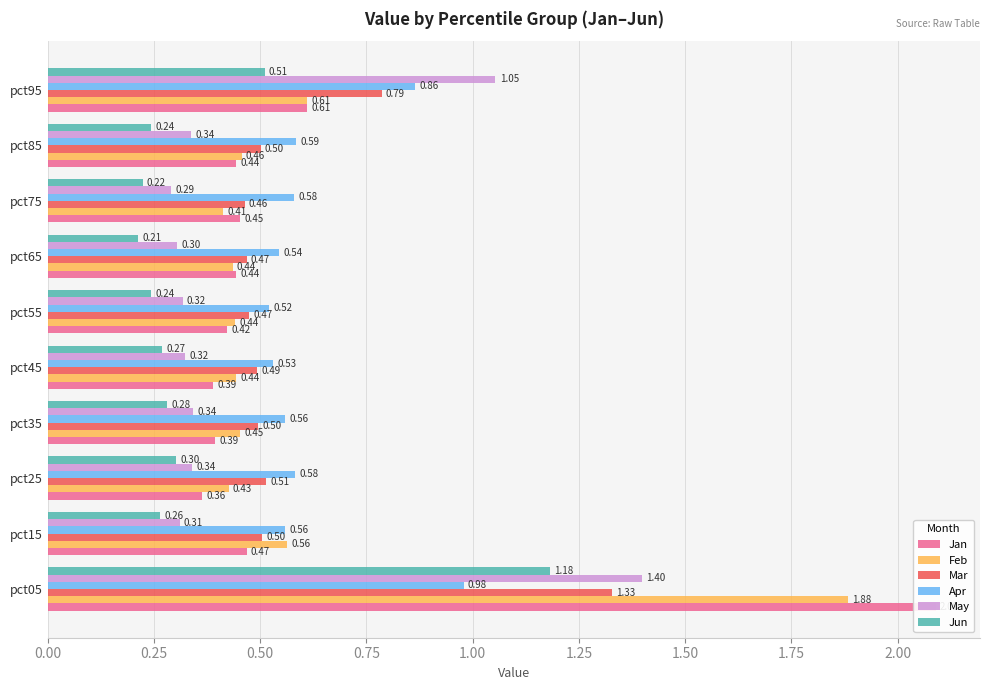

Which series has the largest total across all categories?

Apr